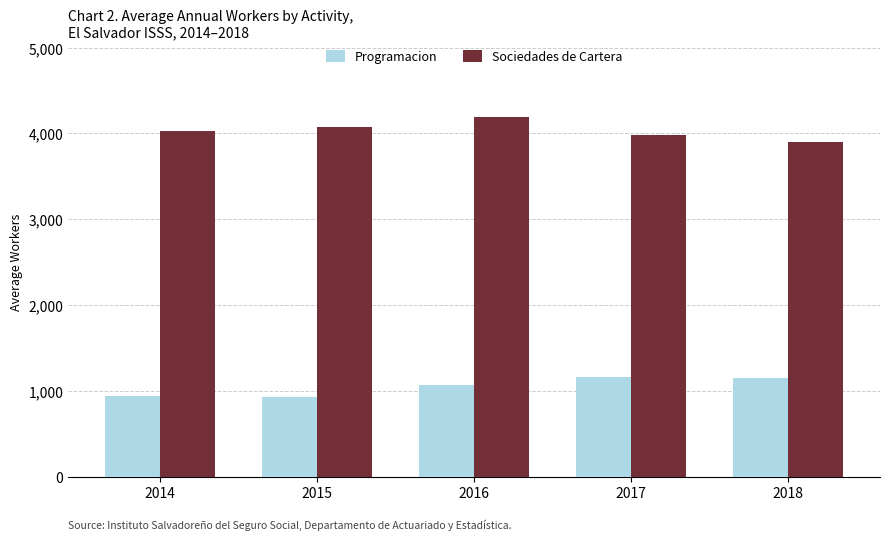

List the series in order of their peak value, lowest first.

Programacion, Sociedades de Cartera